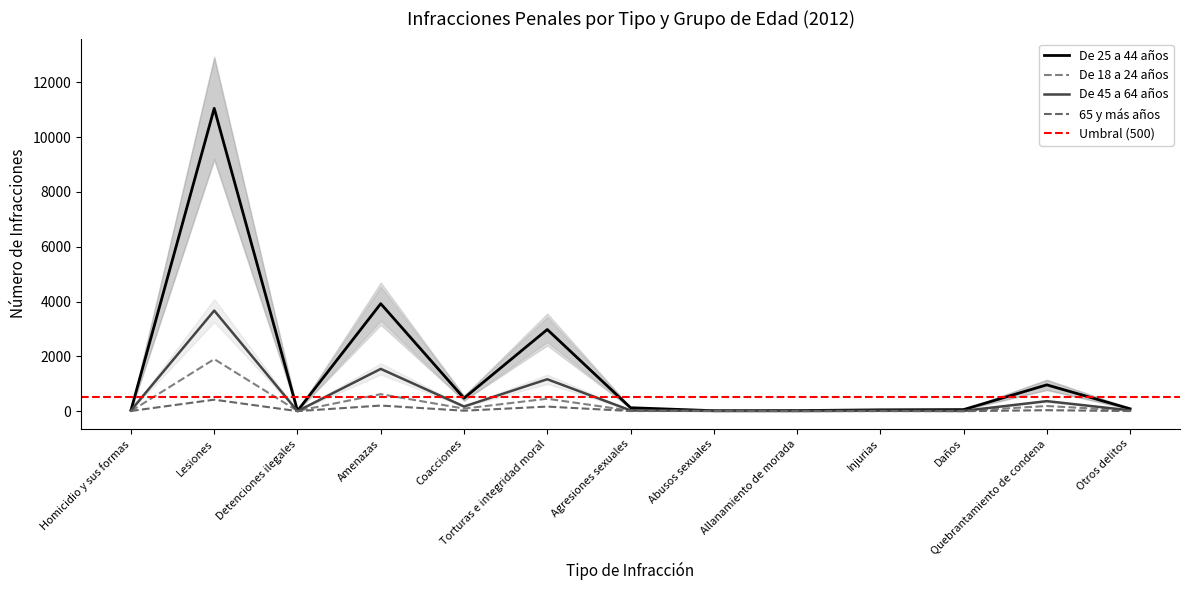

The De 18 a 24 años series shows 454 at Torturas e integridad moral. True or false?

True